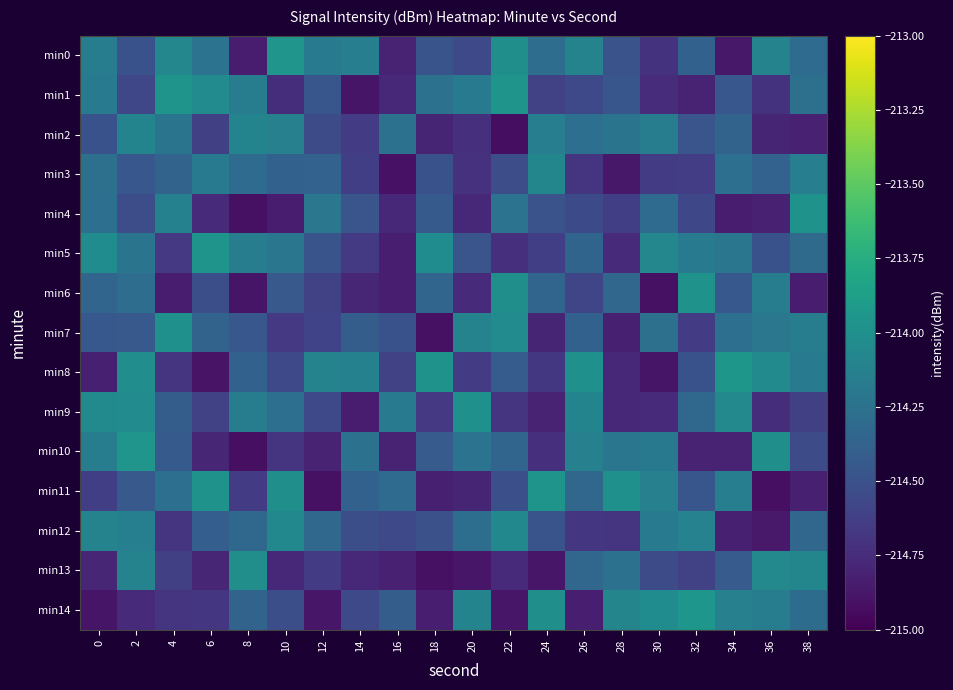

Which has a higher value, 26 or 28?

26